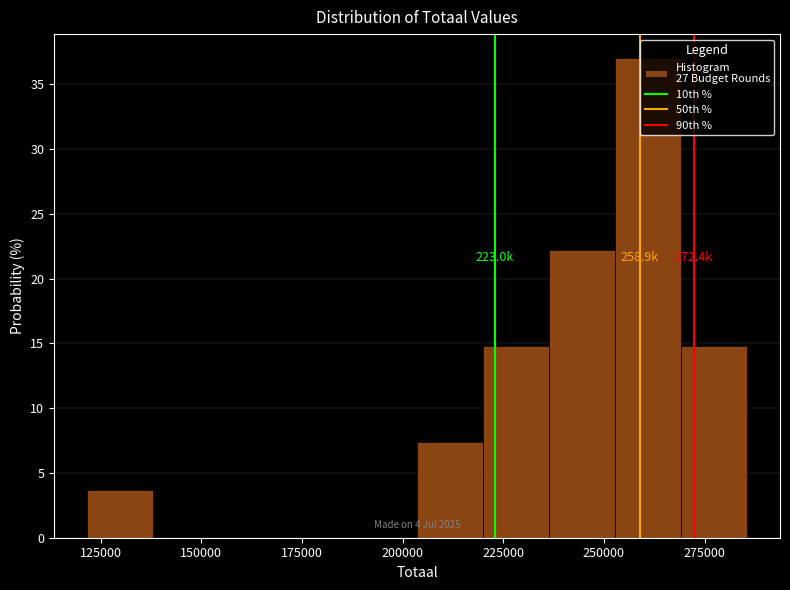

Read against the x-axis, roughly where is the centre of the tallest bar?

260000